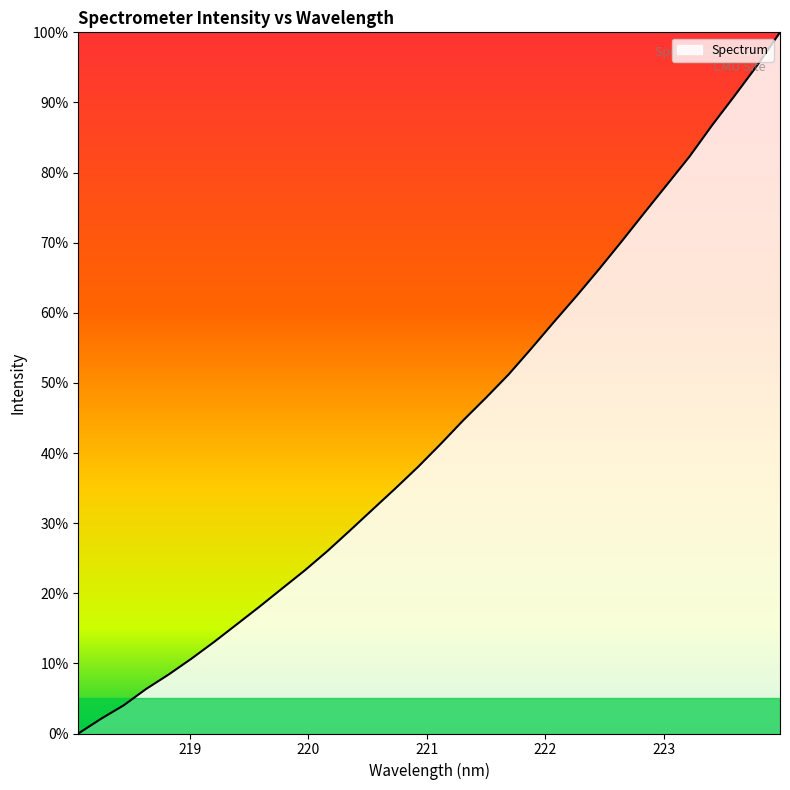

How many series are shown in this chart?

1